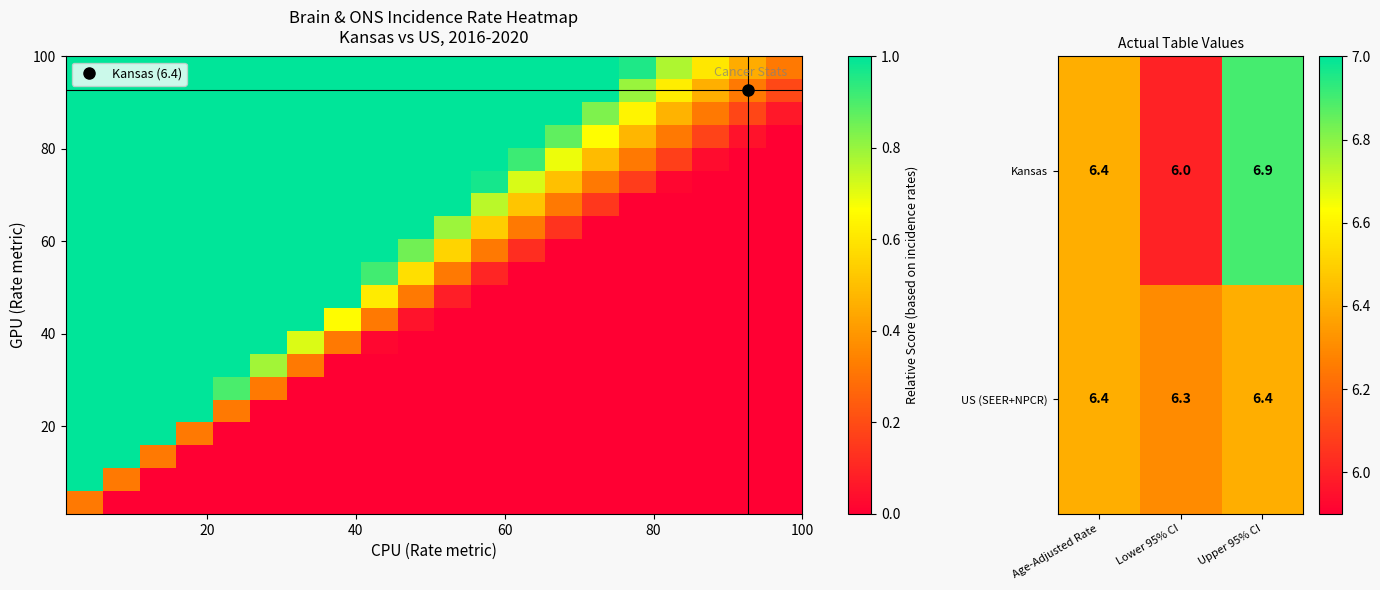

Reading right to left, list all the values displayed in this chart.

Kansas: 6.9	6.0	6.4
US (SEER+NPCR): 6.4	6.3	6.4